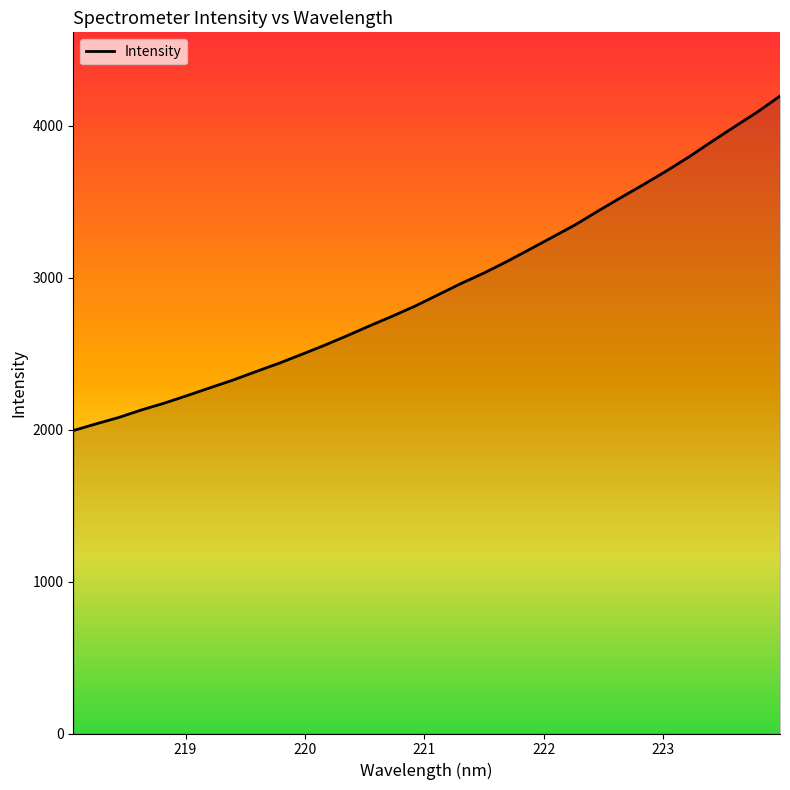

How many lines are shown in the chart?

1